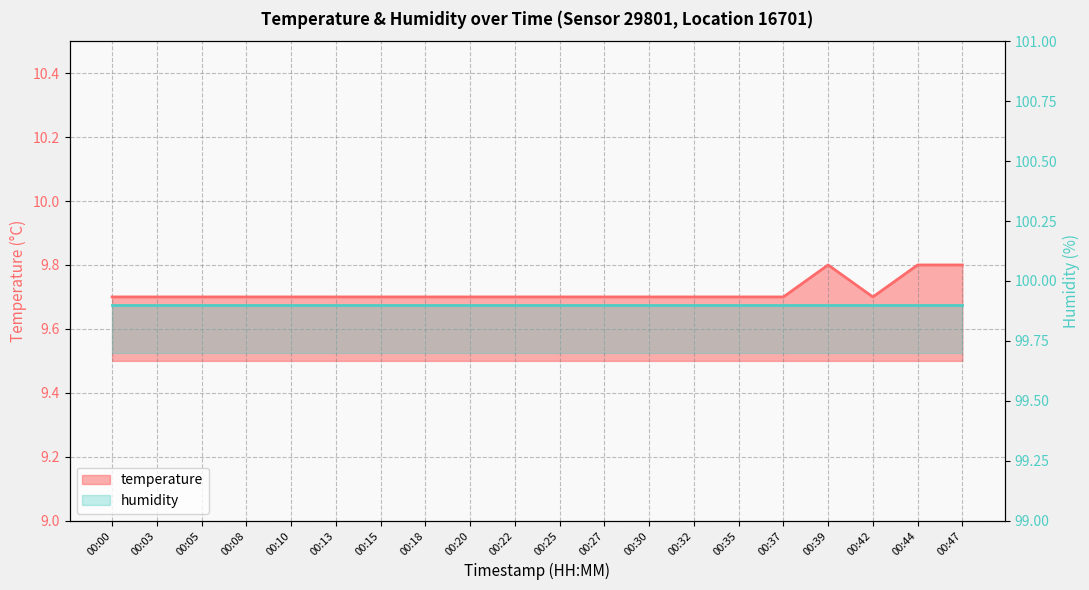

Rank the categories by value from highest to lowest.

00:39, 00:44, 00:47, 00:00, 00:03, 00:05, 00:08, 00:10, 00:13, 00:15, 00:18, 00:20, 00:22, 00:25, 00:27, 00:30, 00:32, 00:35, 00:37, 00:42